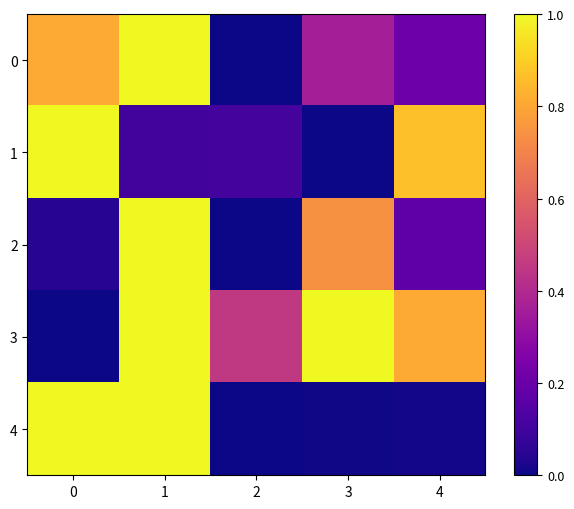

Reading right to left, extract all data points from this chart.

0: 4=0.2	3=0.4	2=0.0	1=1.0	0=0.8
1: 4=0.9	3=0.0	2=0.1	1=0.1	0=1.0
2: 4=0.2	3=0.7	2=0.0	1=1.0	0=0.0
3: 4=0.8	3=1.0	2=0.5	1=1.0	0=0.0
4: 4=0.0	3=0.0	2=0.0	1=1.0	0=1.0